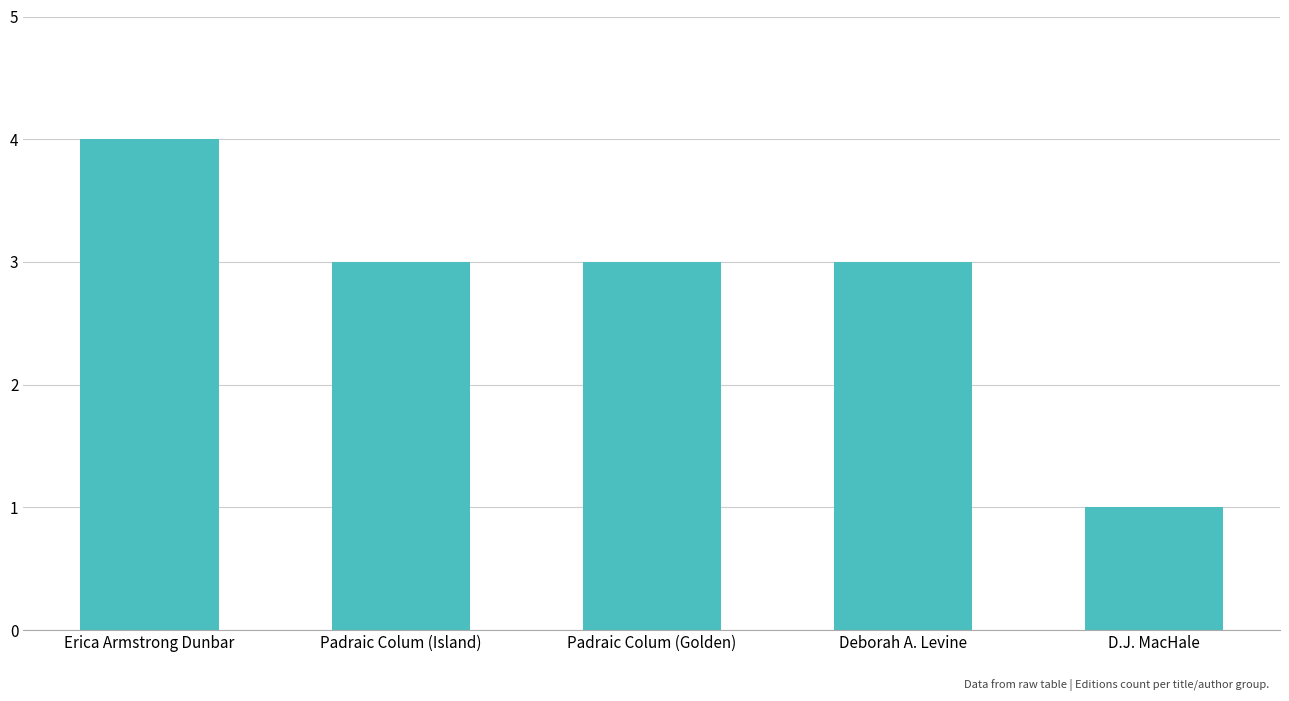

Reading right to left, extract all data points from this chart.

D.J. MacHale=1	Deborah A. Levine=3	Padraic Colum (Golden)=3	Padraic Colum (Island)=3	Erica Armstrong Dunbar=4